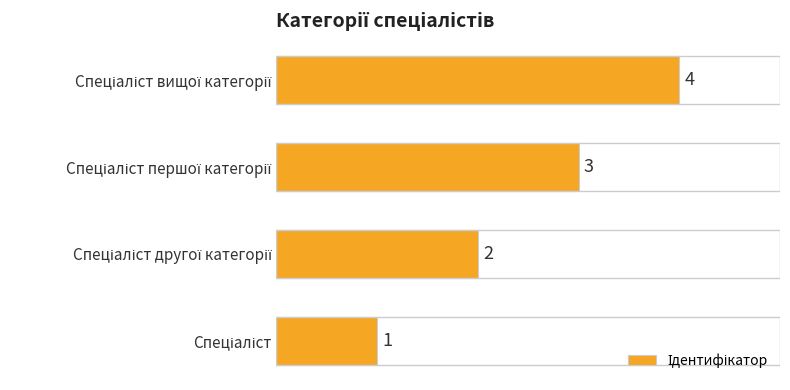

What is the greatest value displayed?

4